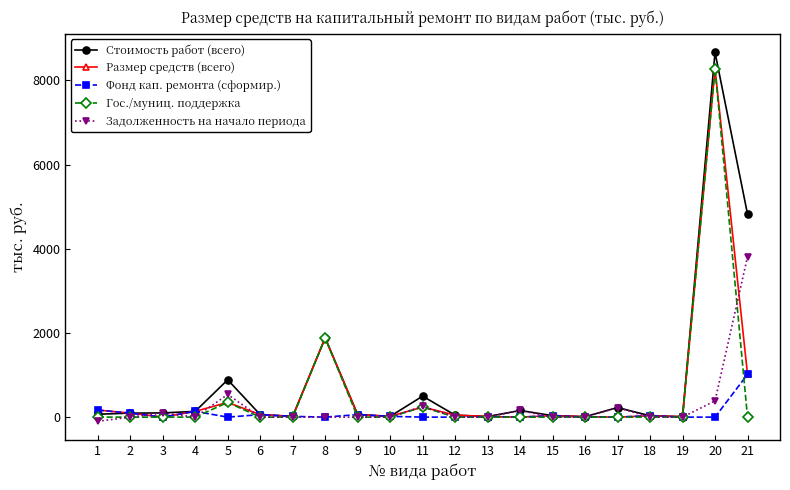

What are all the series names shown in the legend?

Стоимость работ (всего), Размер средств (всего), Фонд кап. ремонта (сформир.), Гос./муниц. поддержка, Задолженность на начало периода